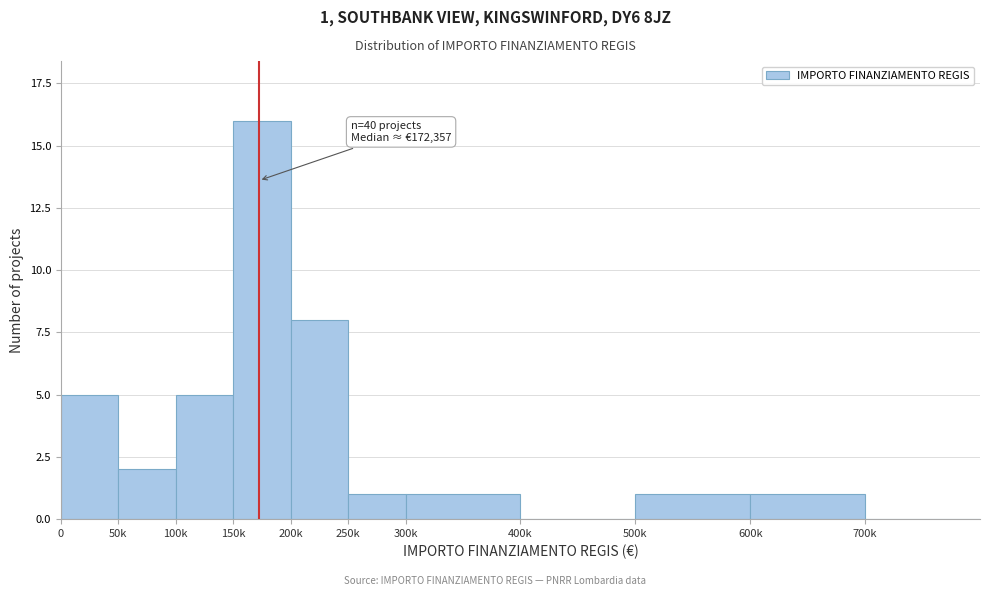

Reading right to left, what are all the values shown in this chart?

700k=0	600k=1	500k=1	400k=0	300k=1	250k=1	200k=8	150k=16	100k=5	50k=2	0=5